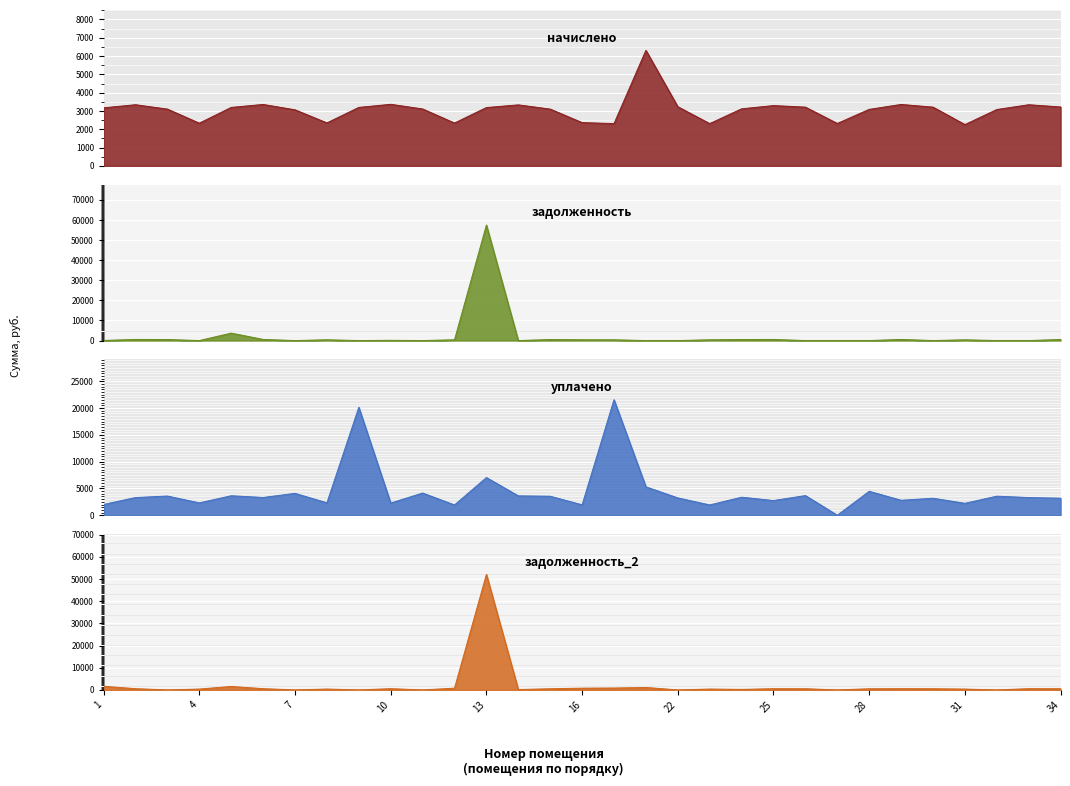

What is the maximum value shown in the chart?

57466.1